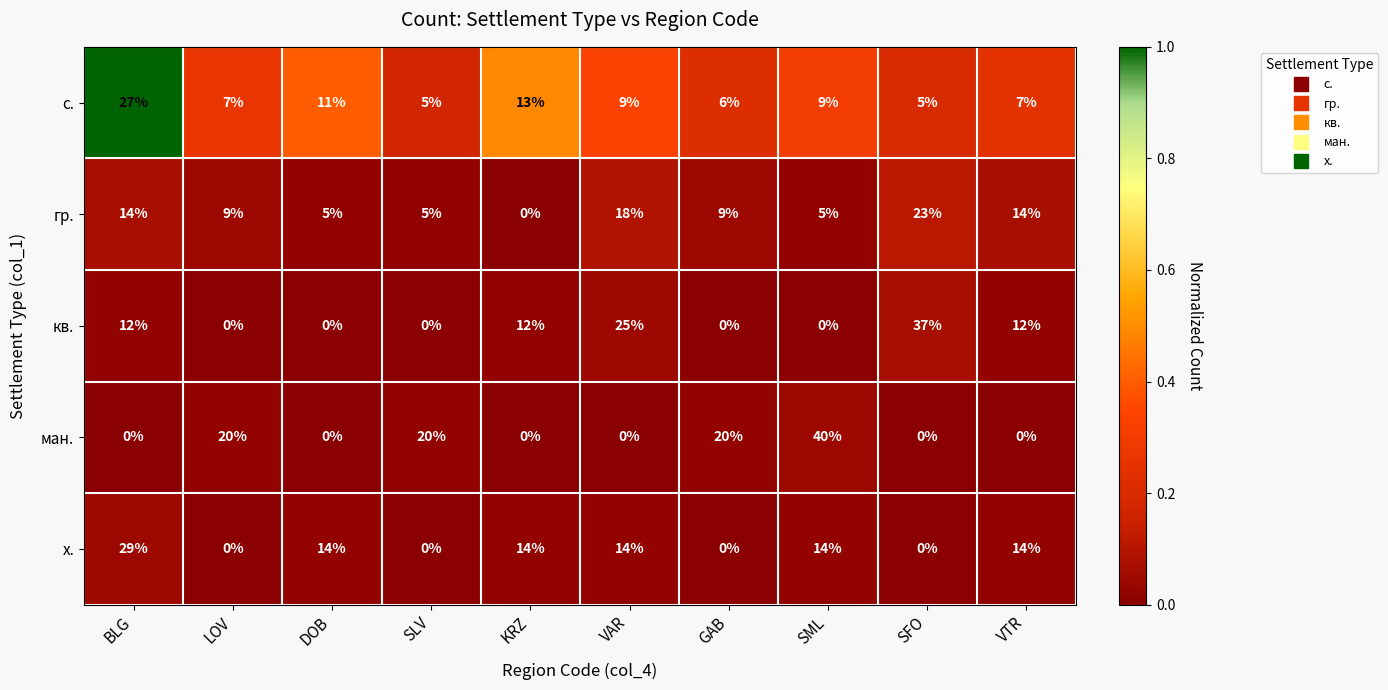

What is the difference between the х. values at SFO and SML?

14